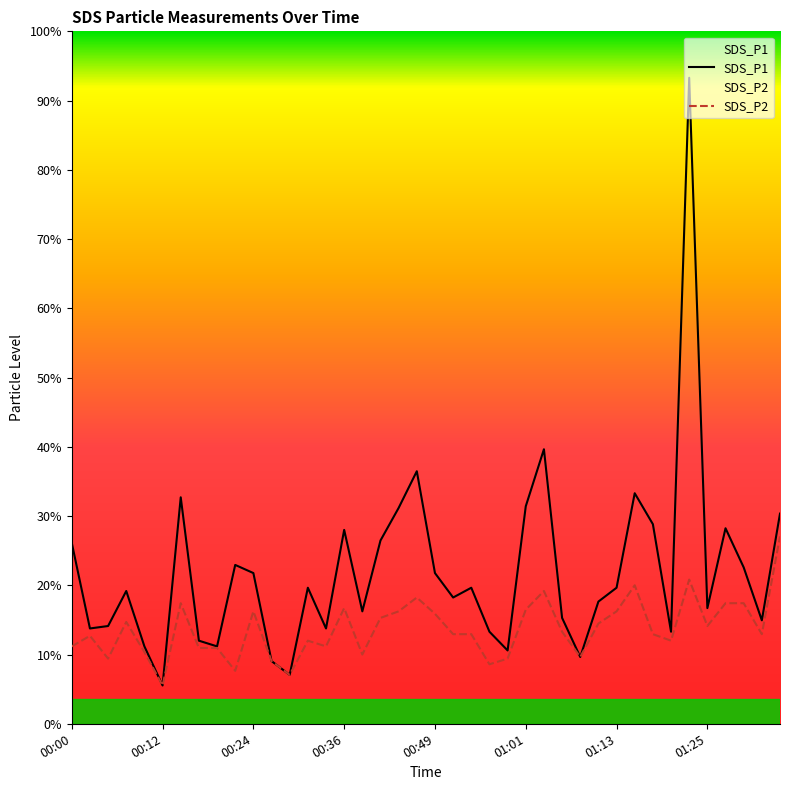

The value of SDS_P1 at 00:15 is 2.8. True or false?

True